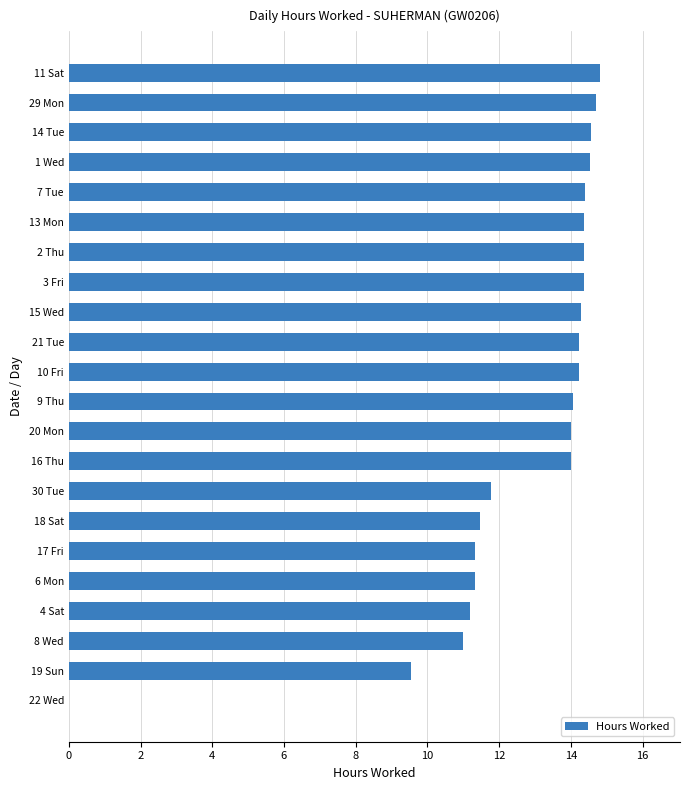

How many data points does each series have?

22